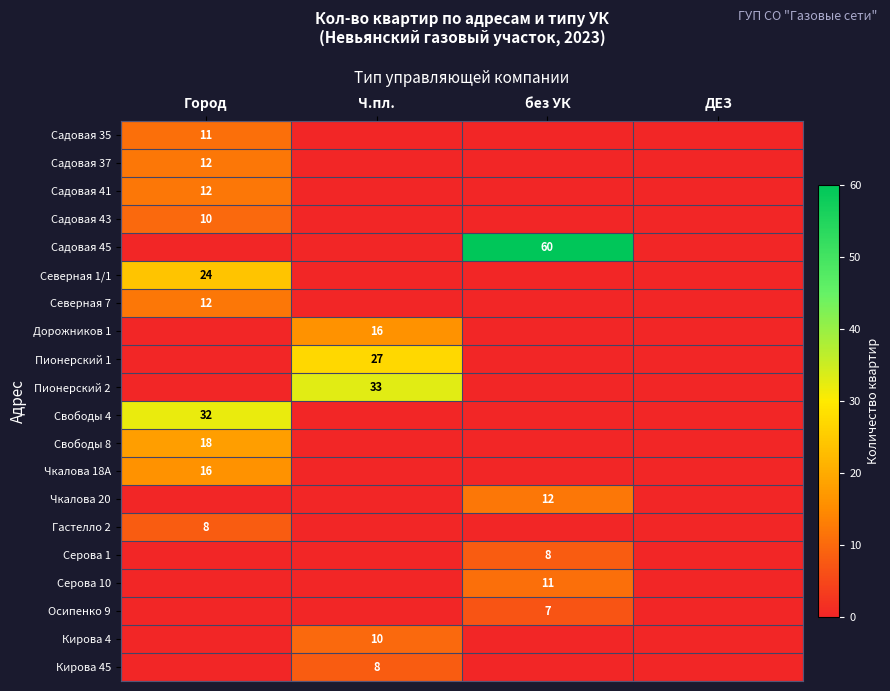

What is the difference between the highest and lowest values at Город?

32